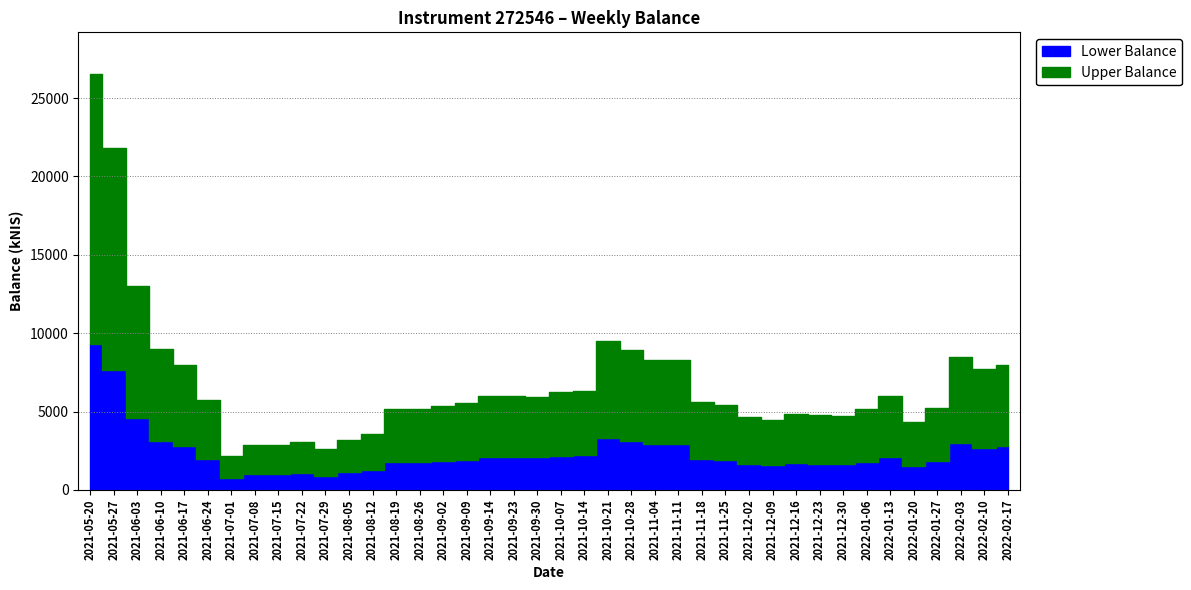

Reading right to left, list all the values displayed in this chart.

2022-02-17=7990.6	2022-02-10=7693.5	2022-02-03=8487.3	2022-01-27=5207.1	2022-01-20=4335.0	2022-01-13=5962.7	2022-01-06=5162.5	2021-12-30=4689.7	2021-12-23=4790.1	2021-12-16=4849.0	2021-12-09=4480.8	2021-12-02=4639.9	2021-11-25=5423.8	2021-11-18=5586.9	2021-11-11=8307.6	2021-11-04=8290.2	2021-10-28=8944.1	2021-10-21=9517.1	2021-10-14=6336.3	2021-10-07=6249.6	2021-09-30=5943.1	2021-09-23=5993.7	2021-09-14=6015.4	2021-09-09=5525.1	2021-09-02=5344.0	2021-08-26=5153.4	2021-08-19=5147.0	2021-08-12=3573.3	2021-08-05=3174.0	2021-07-29=2593.7	2021-07-22=3074.3	2021-07-15=2833.2	2021-07-08=2835.4	2021-07-01=2134.9	2021-06-24=5703.7	2021-06-17=7969.8	2021-06-10=8957.8	2021-06-03=13015.6	2021-05-27=21802.0	2021-05-20=26545.4